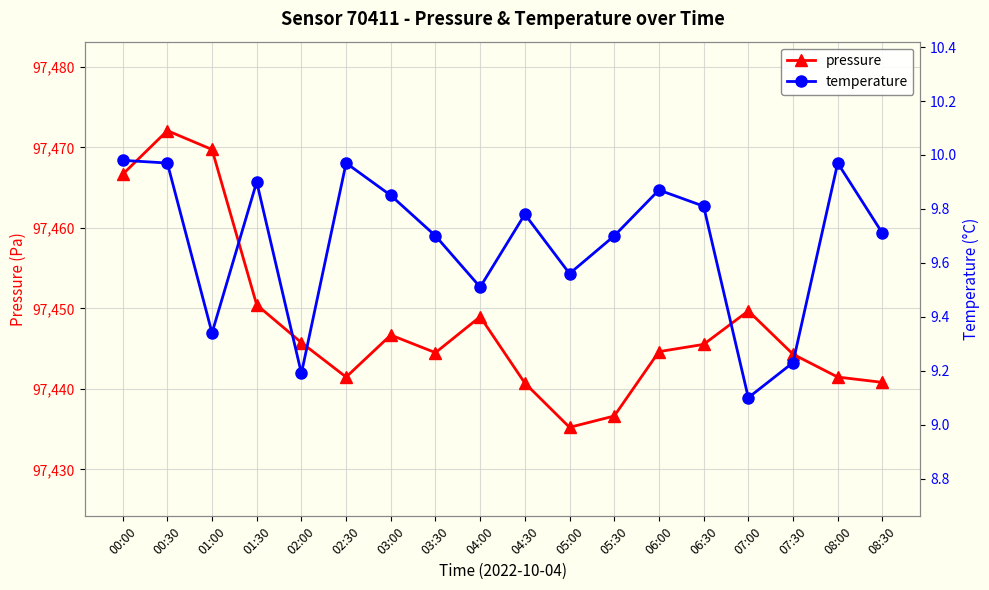

What are all the series names shown in the legend?

pressure, temperature